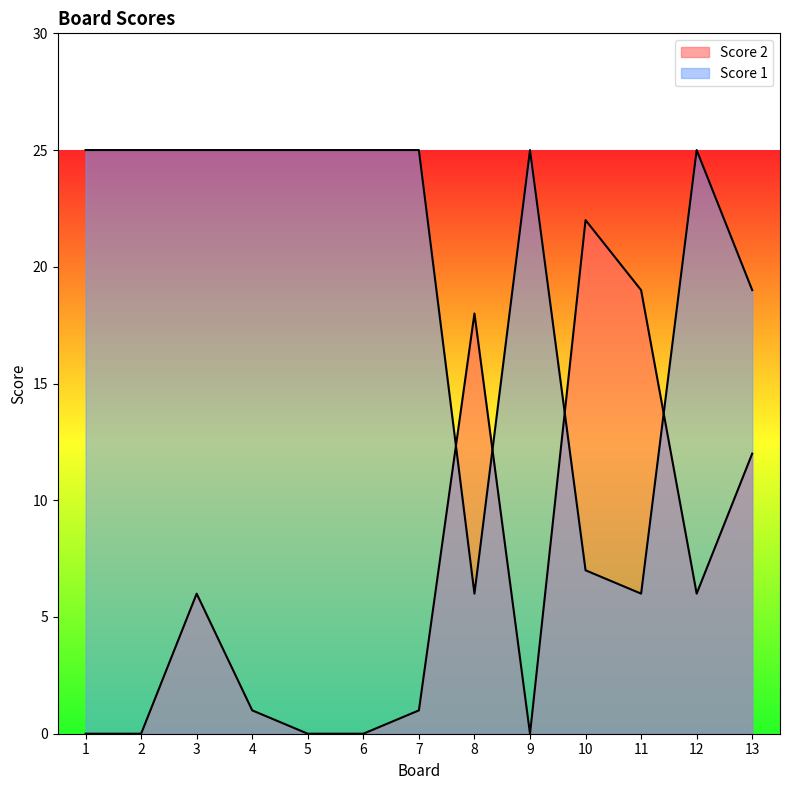

Is the value of Score 1 at 11 greater than the value of Score 2 at 5?

Yes